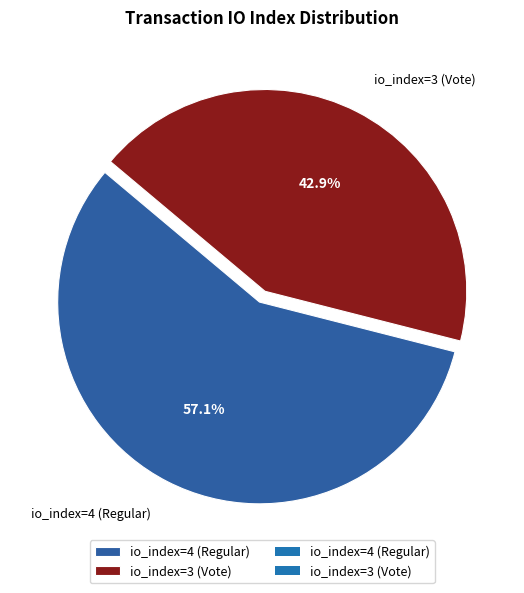

Approximately how many times larger is the value at io_index=4 (Regular) compared to io_index=3 (Vote)?

1.3